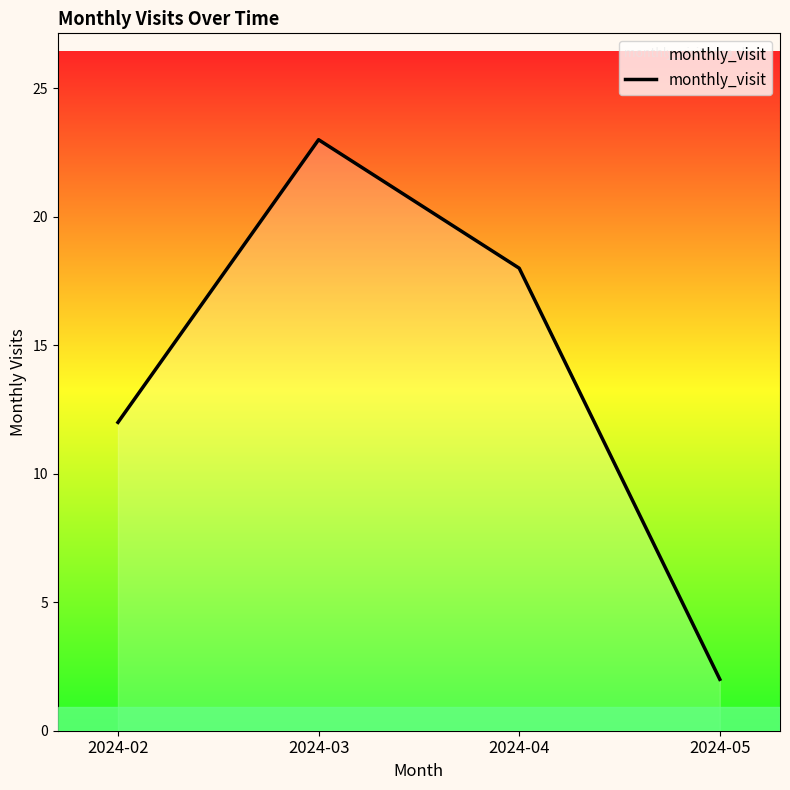

True or false: there are more than 2 points higher than both neighbors.

False